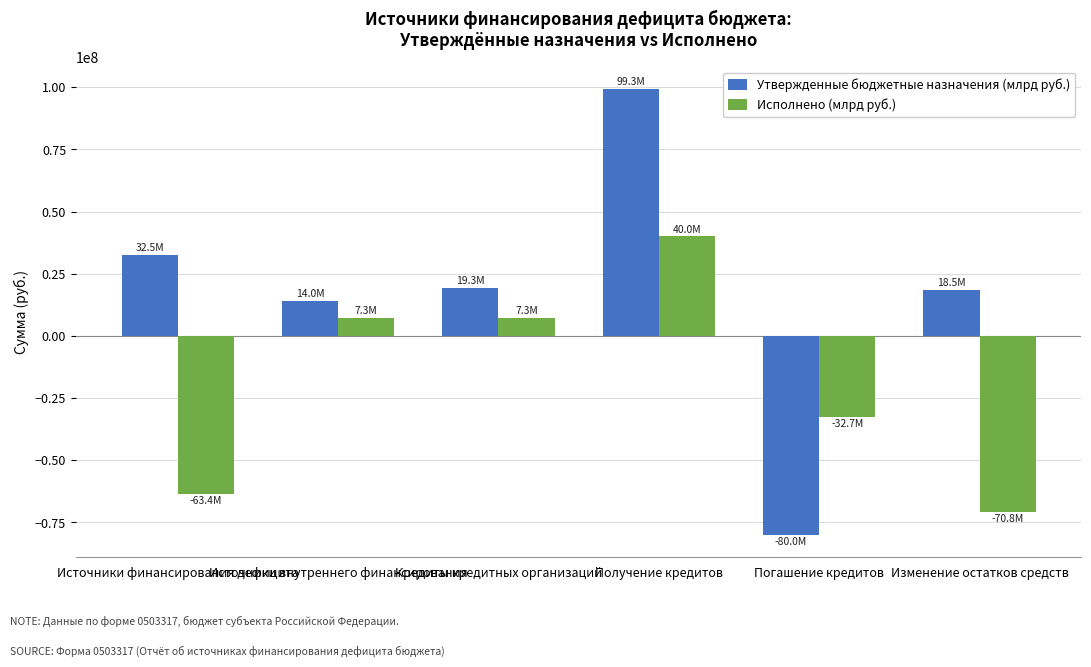

How many values in the Утвержденные бюджетные назначения (млрд руб.) series are below 19306000?

3